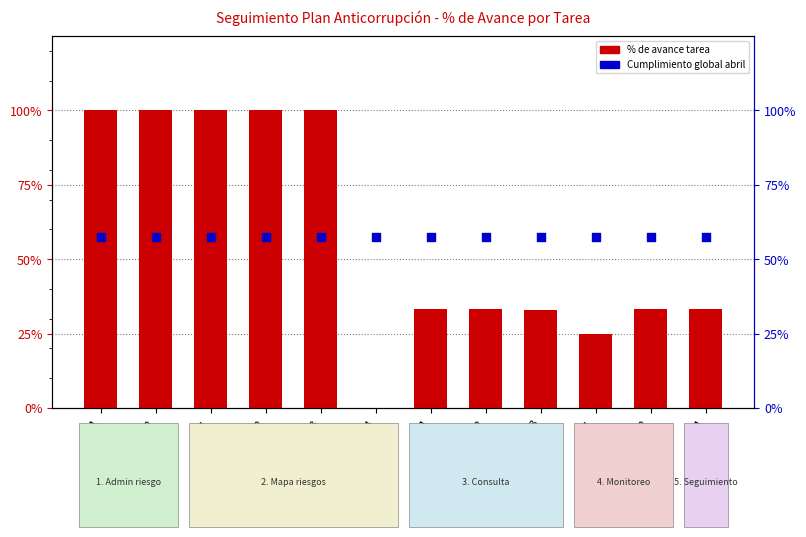

At which category is the sum across all series the highest?

1.1